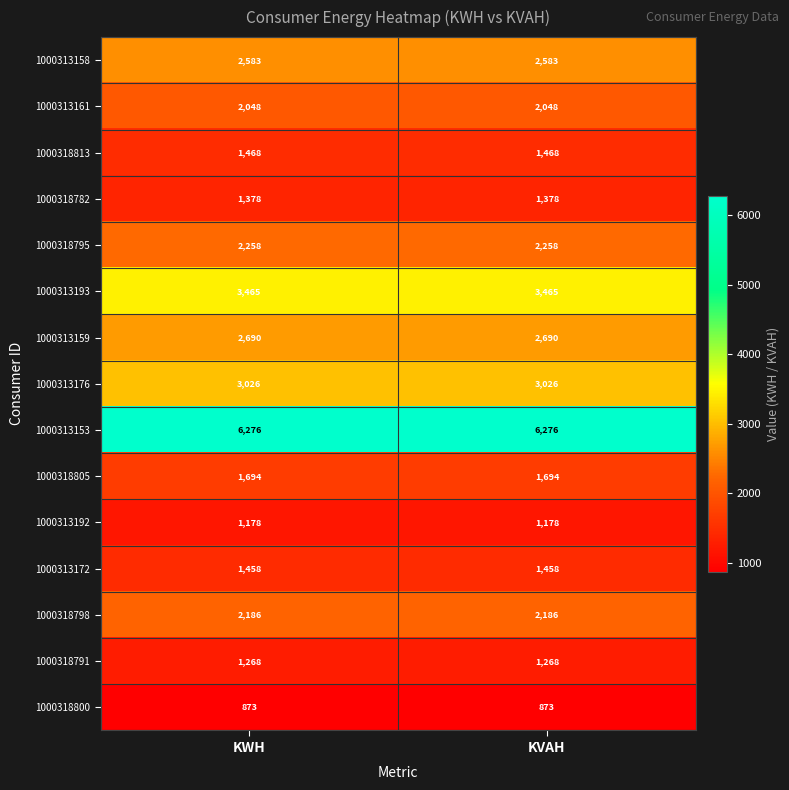

Is the value of 1000313158 at KWH greater than the value of 1000318791 at KWH?

Yes